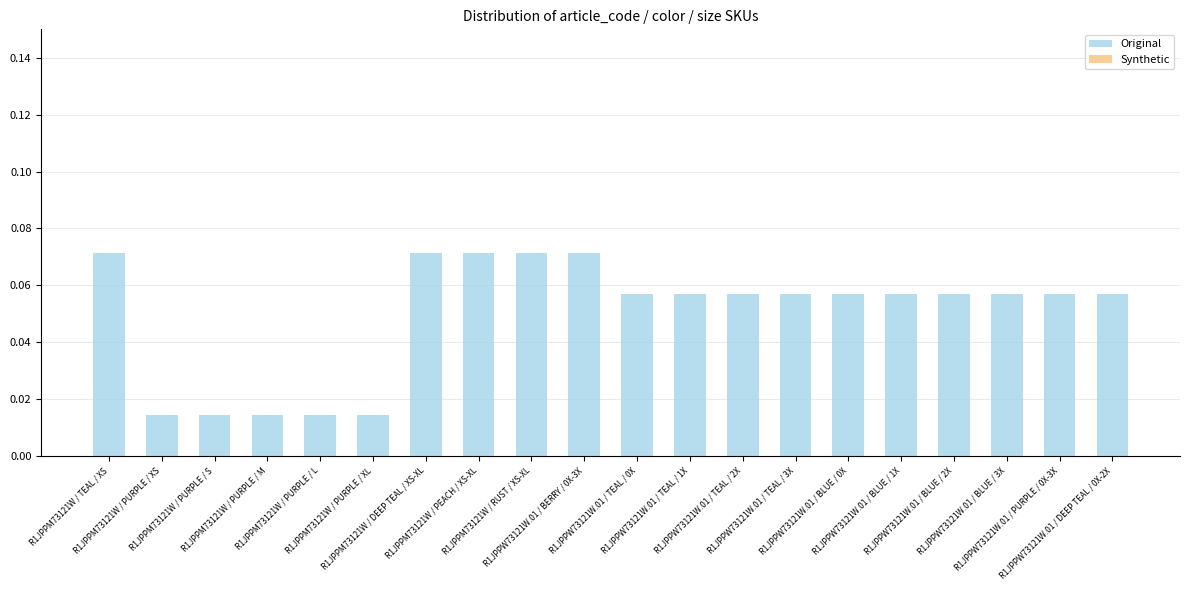

How many values are between 0 and 1?

20